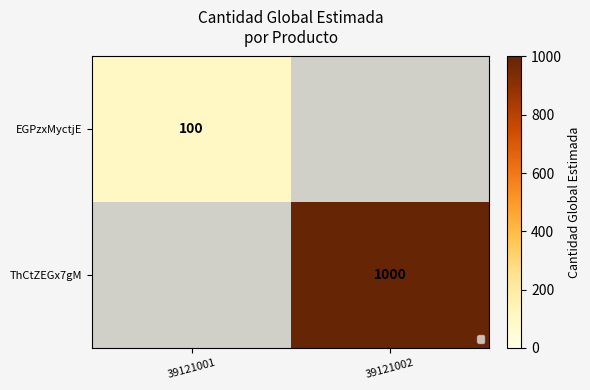

Is it true that EGPzxMyctjE equals 100 at 39121001?

True